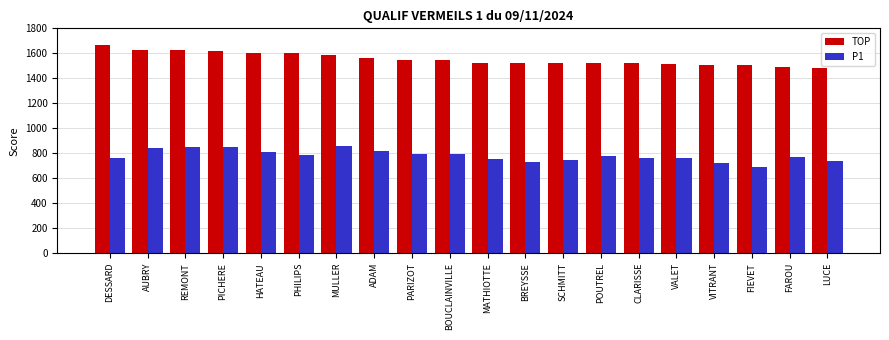

What is the total value across all series at PICHERE?

2467